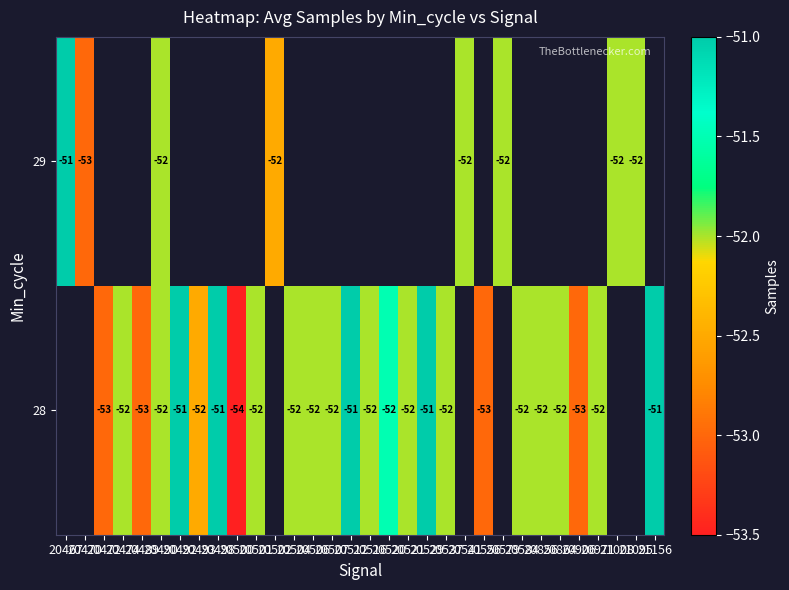

What is the maximum value shown in the chart?

-51.0